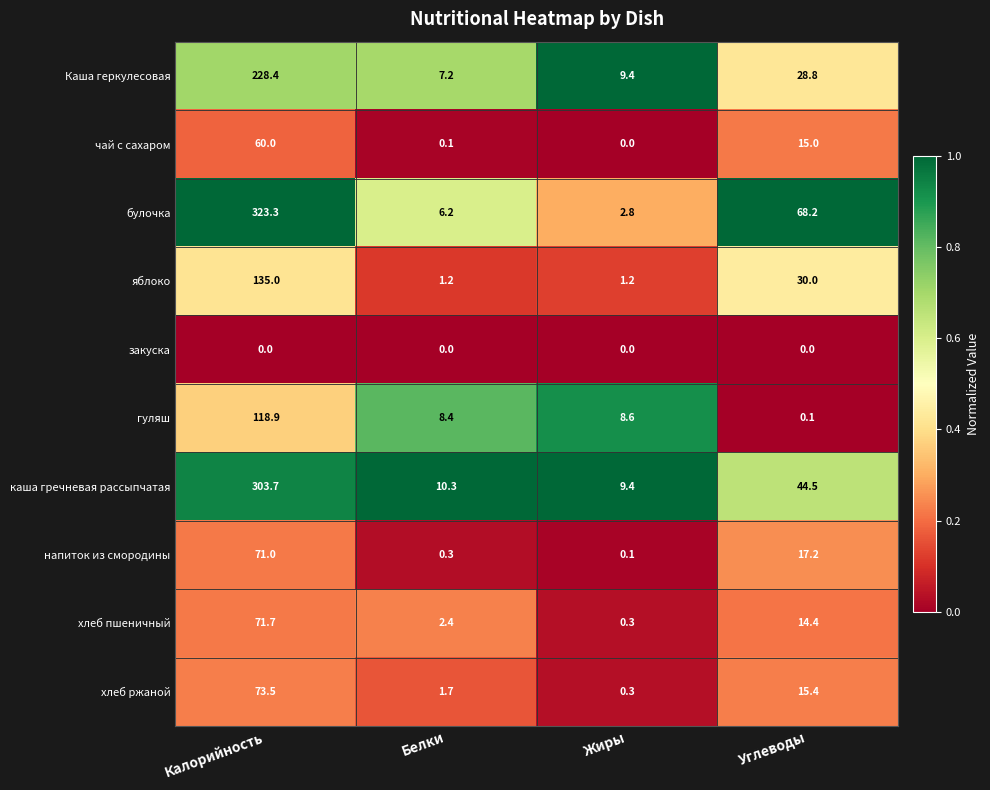

What is the greatest value displayed?

323.3